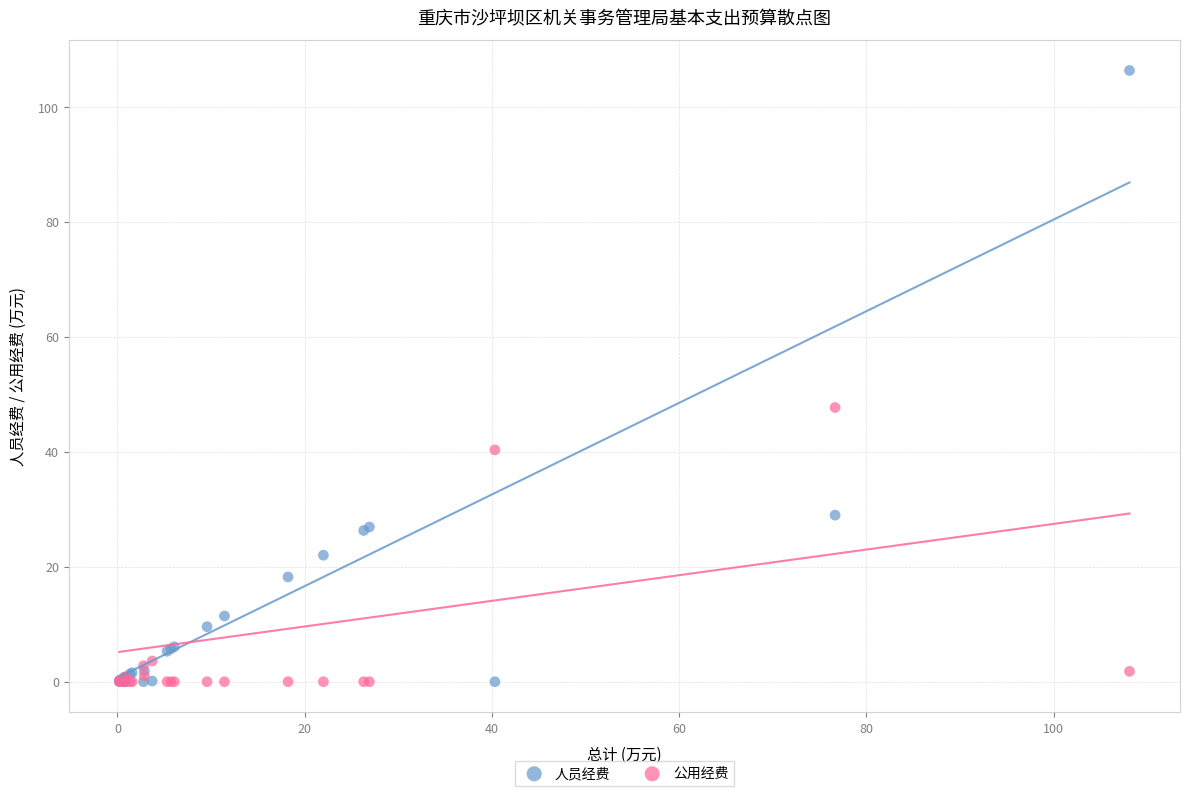

Which series reaches the maximum Y coordinate?

人员经费